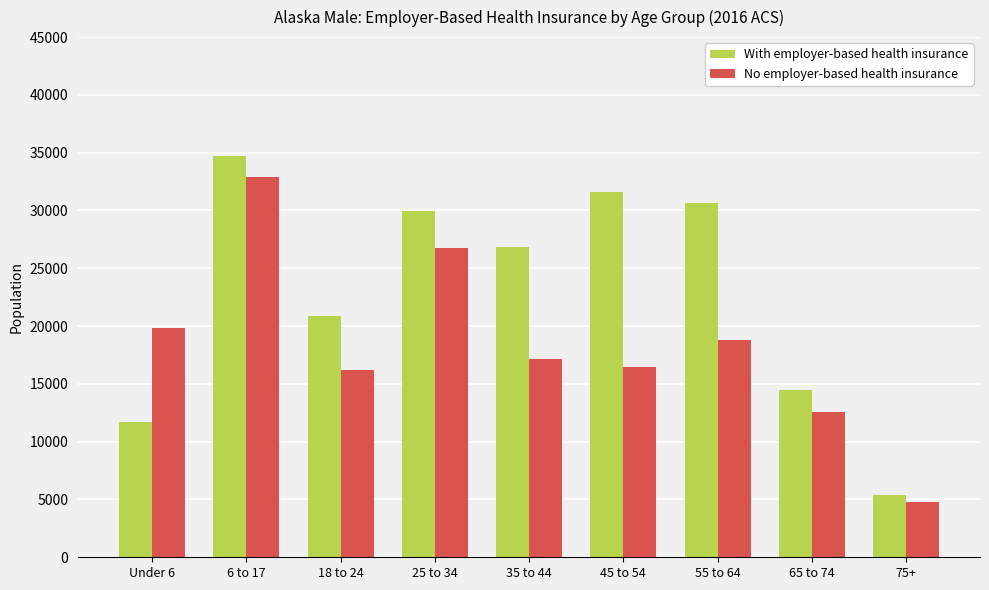

Rank the series at 65 to 74 from lowest to highest value.

No employer-based health insurance, With employer-based health insurance